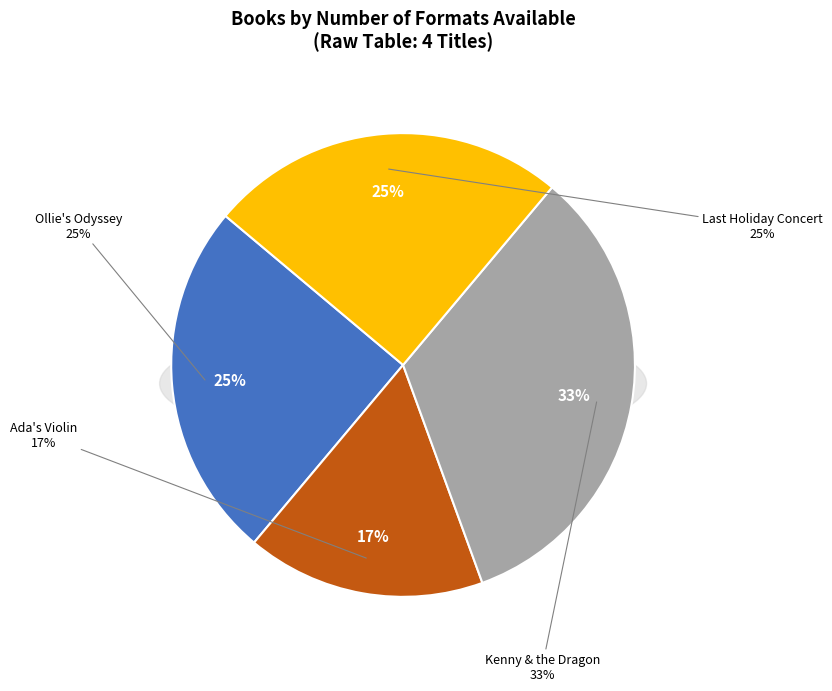

To the nearest percent, what portion does Ada's Violin represent?

17%